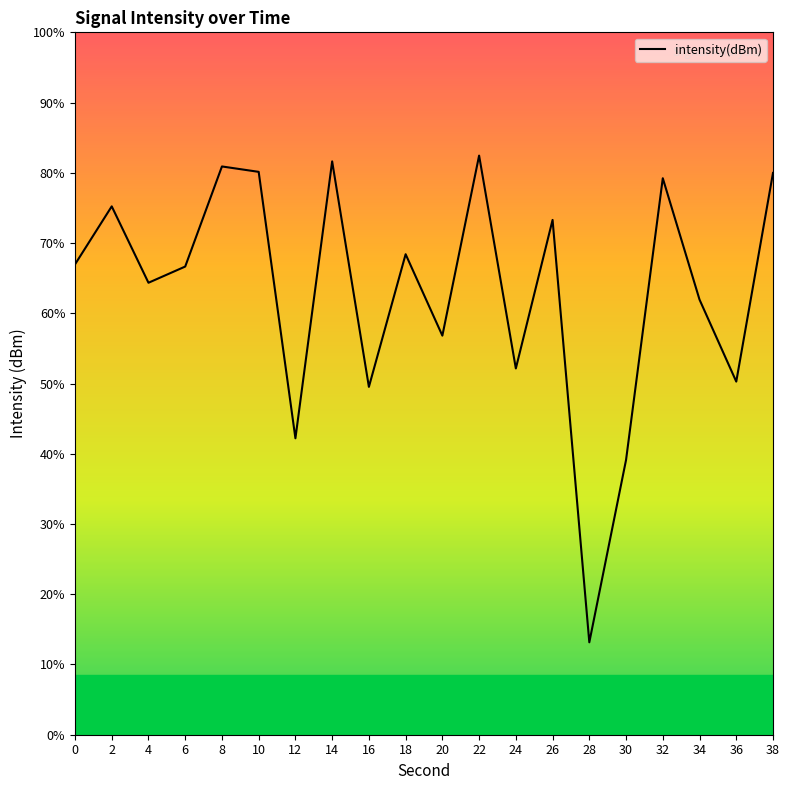

Does the chart display data point markers on the line(s)?

No